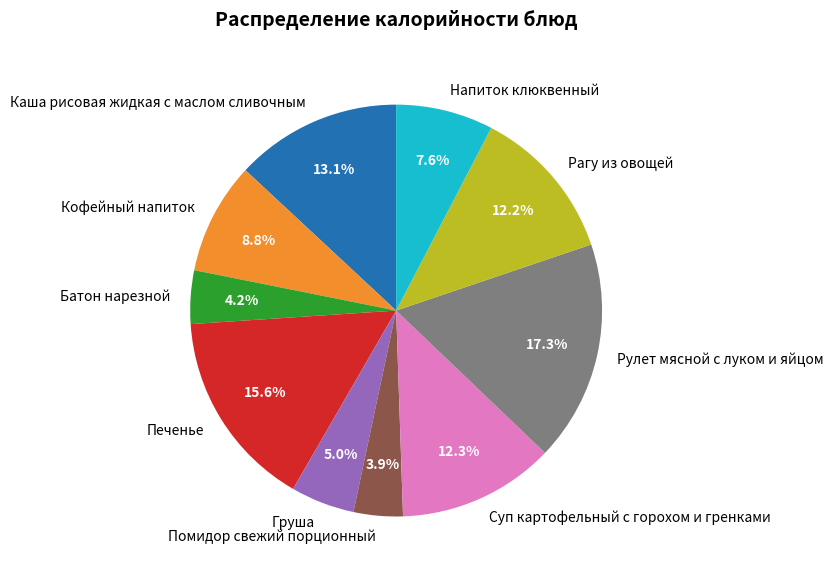

Which category has the biggest portion of the pie?

Рулет мясной с луком и яйцом